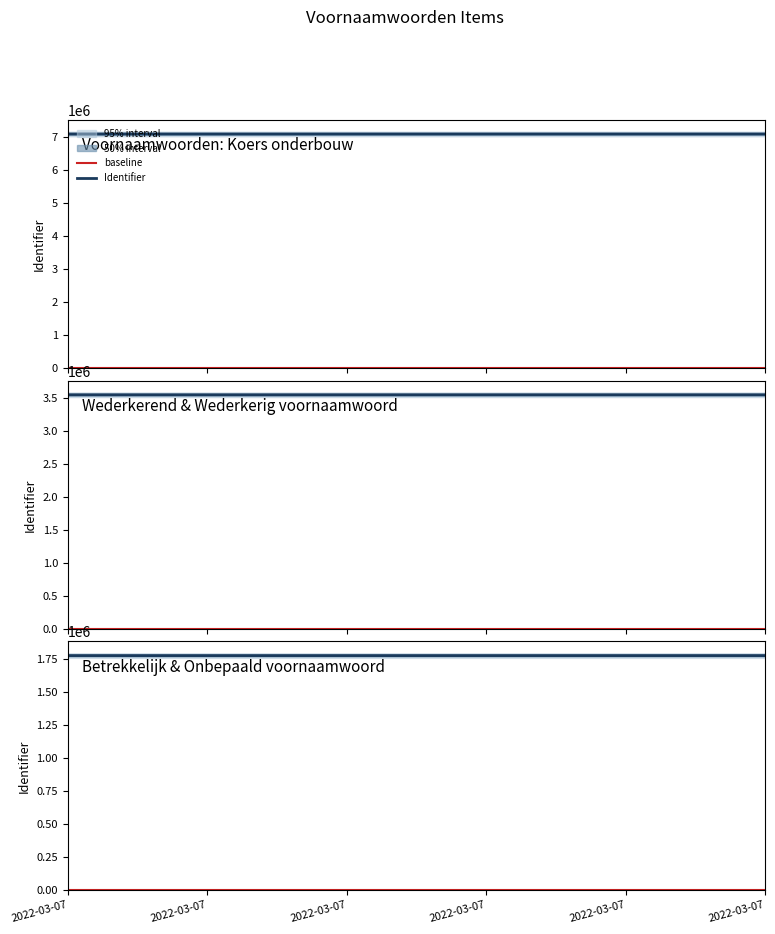

True or false: the data has more than 1 interior local peaks.

False